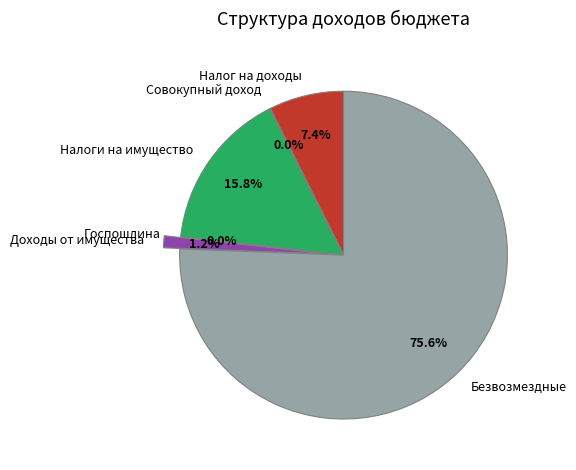

To the nearest percent, what is the difference between the largest and smallest slice percentages?

76%